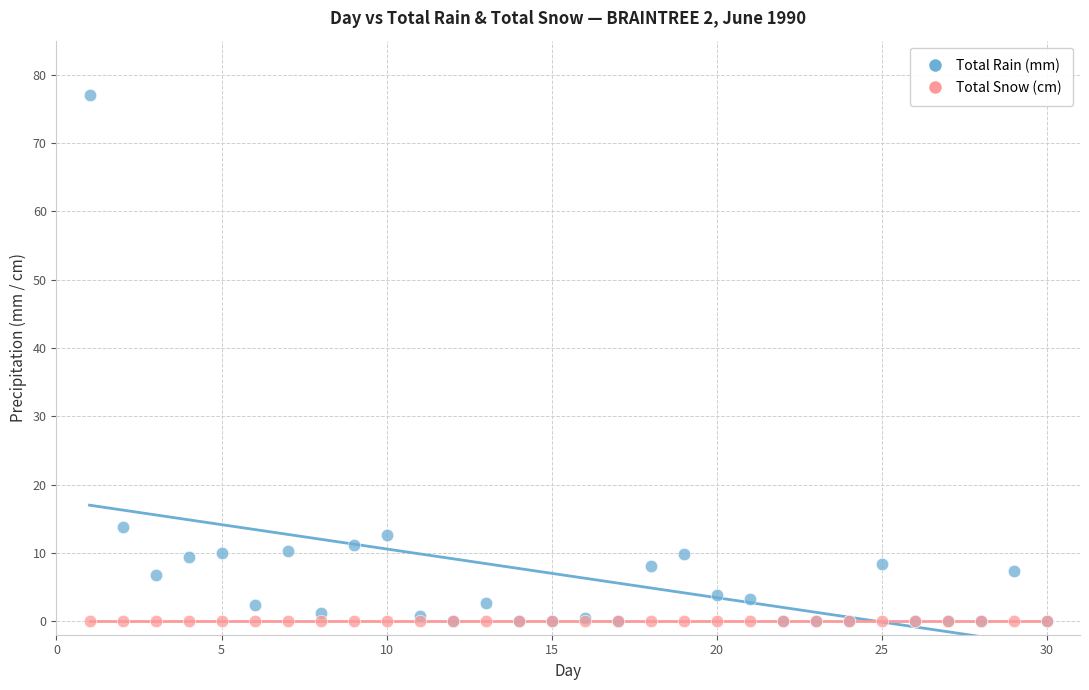

In the Total Rain (mm) series, what Y value is closest to 38?

13.8